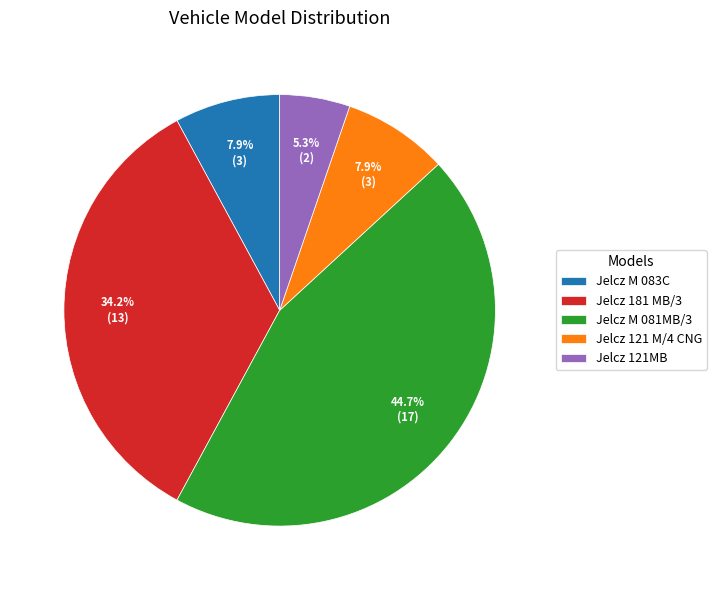

Does any single category account for the majority?

No